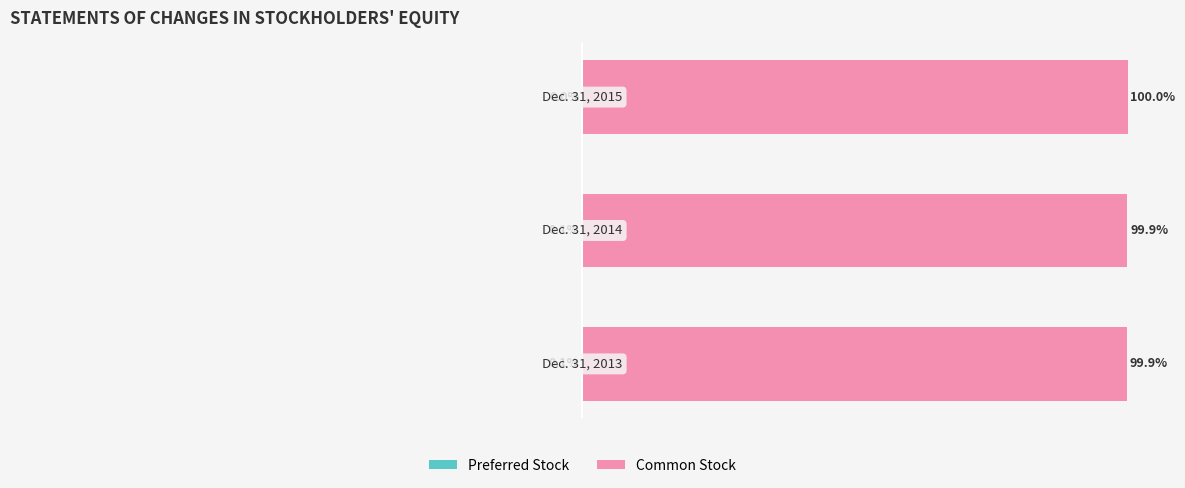

What are all the series names shown in the legend?

Preferred Stock, Common Stock